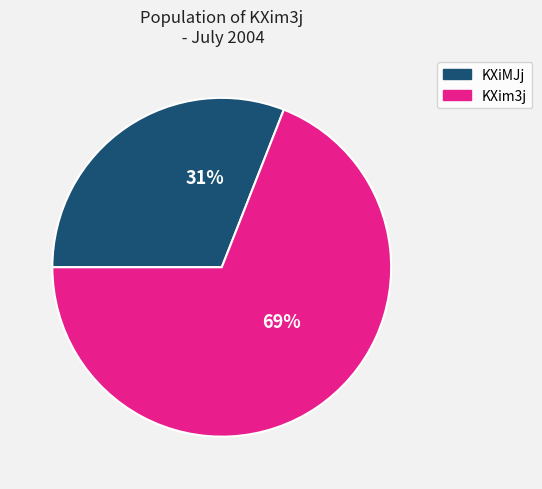

Rank the categories by value from lowest to highest.

KXiMJj, KXim3j